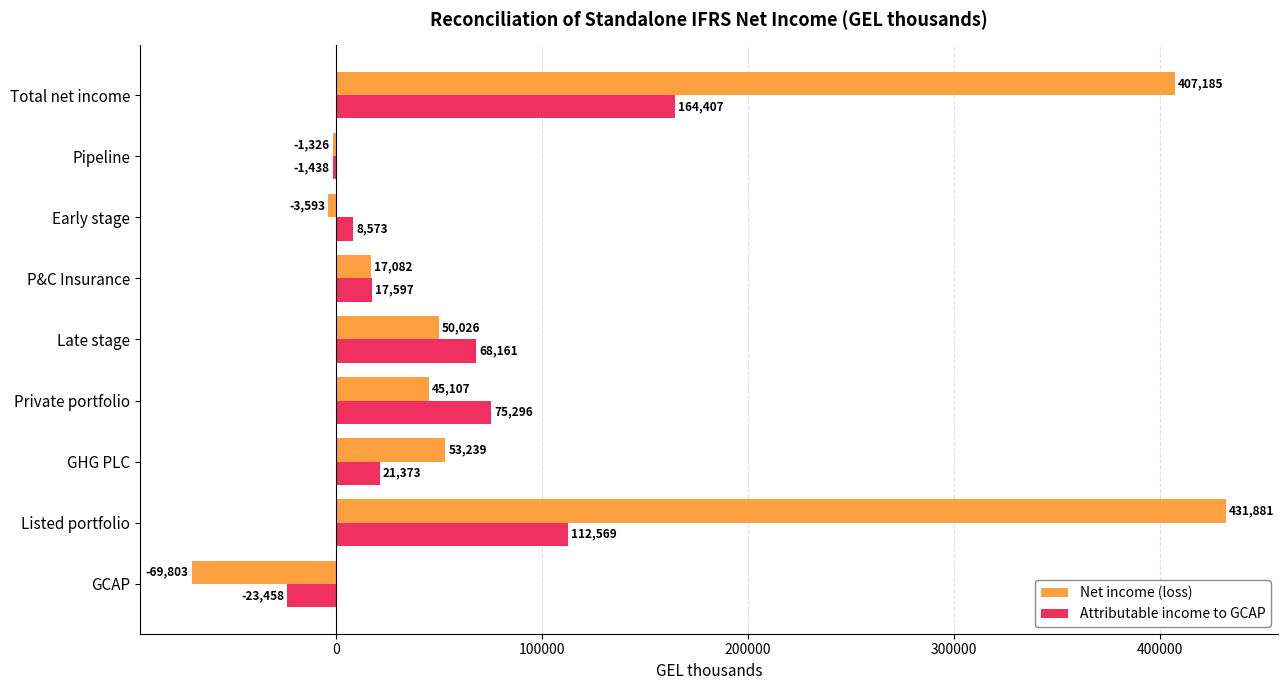

What is the average value of the Net income (loss) series?

103311